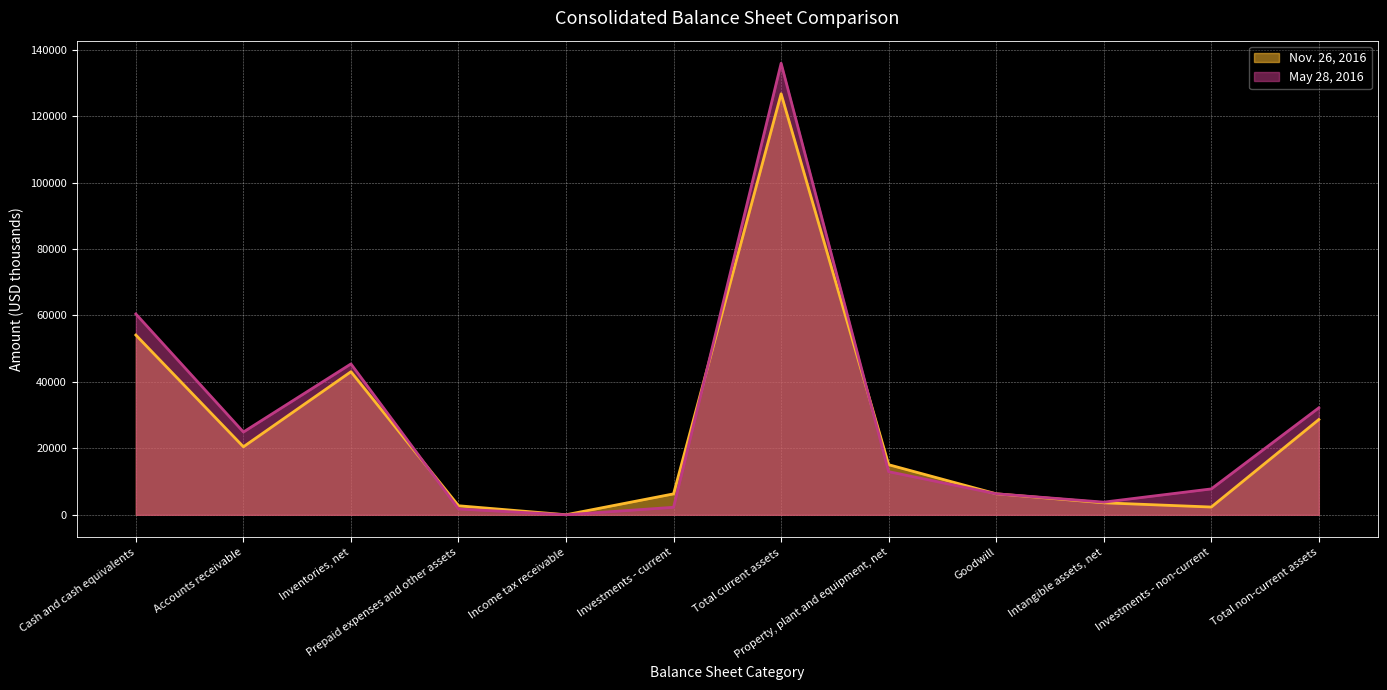

Which series ends up on top after the final intersection of Nov. 26, 2016 and May 28, 2016?

Nov. 26, 2016